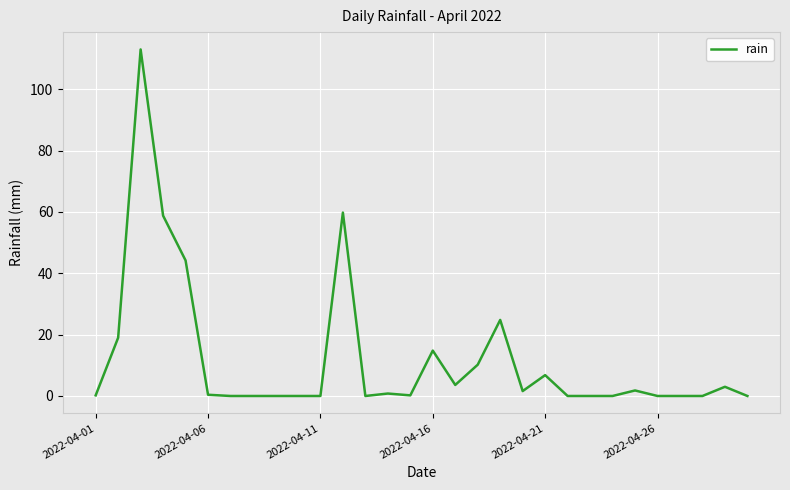

What is the difference between the maximum and minimum values?

113.0